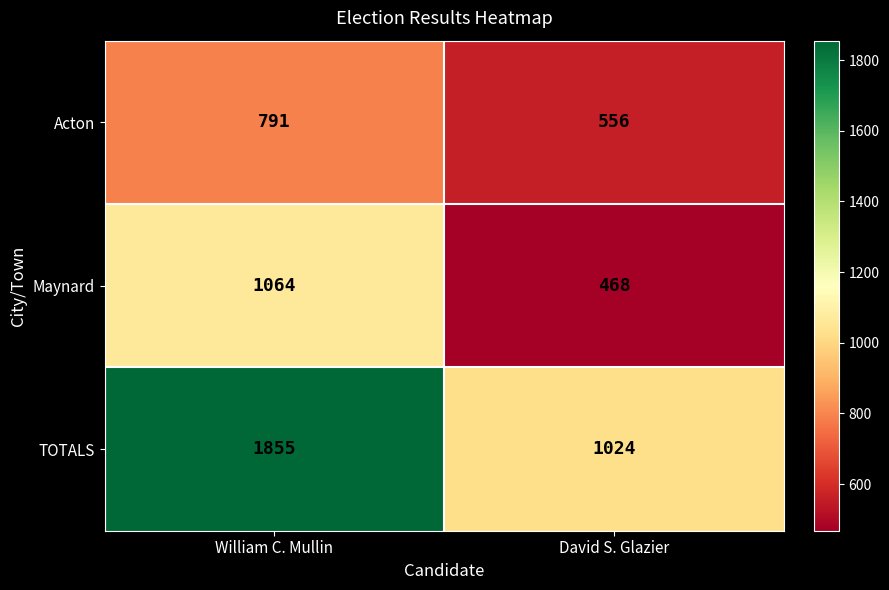

Between William C. Mullin and David S. Glazier, which series saw the biggest shift?

TOTALS